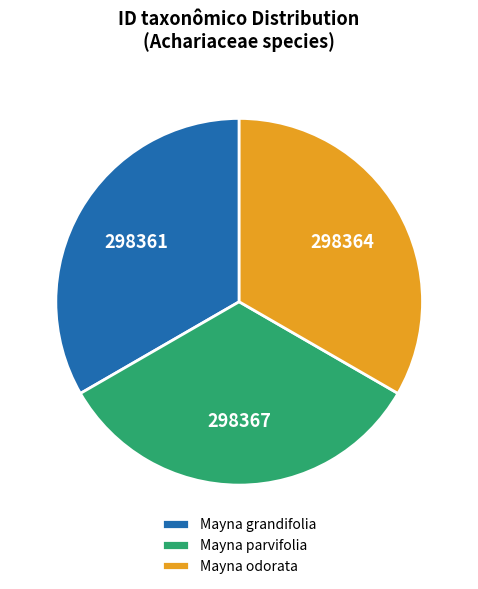

Is it true that Mayna odorata is 33% of the pie?

True